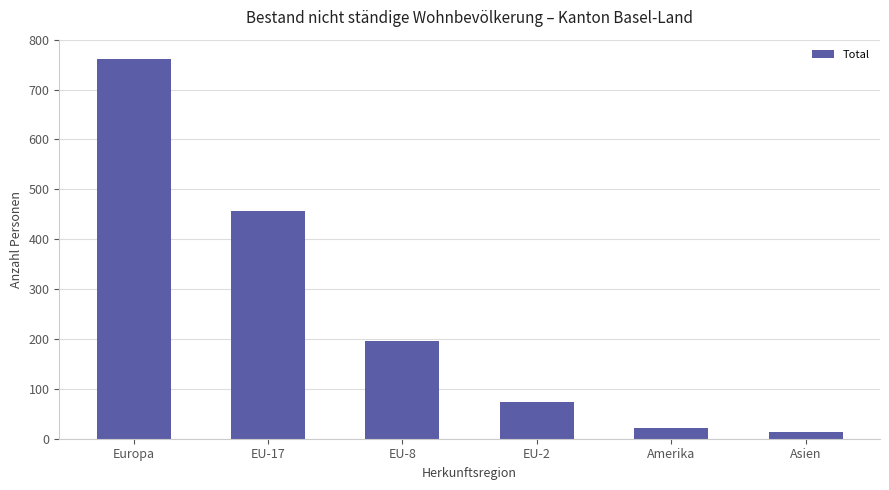

How many values are below 196?

3